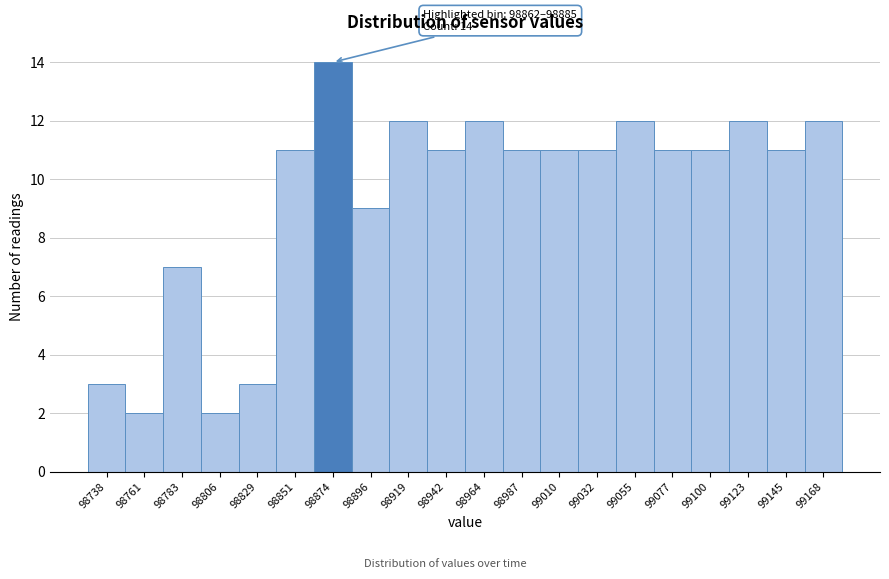

Over which range of the x-axis is the bar tallest?

98860 to 98885